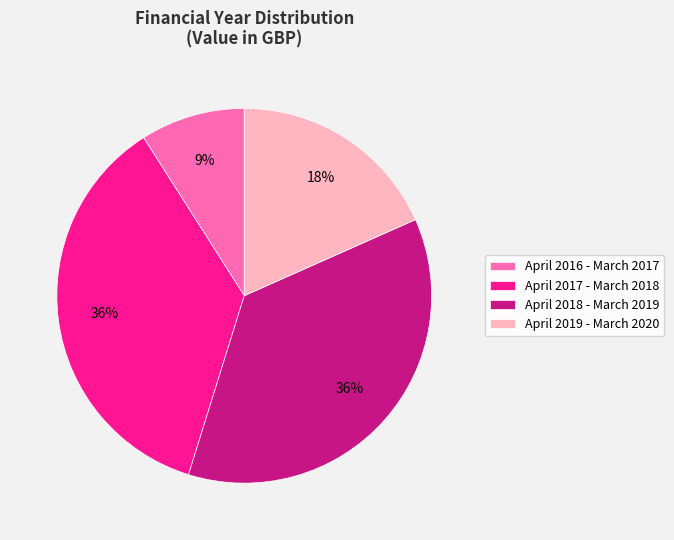

To the nearest percent, what is the combined percentage of April 2019 - March 2020 and April 2016 - March 2017?

27%